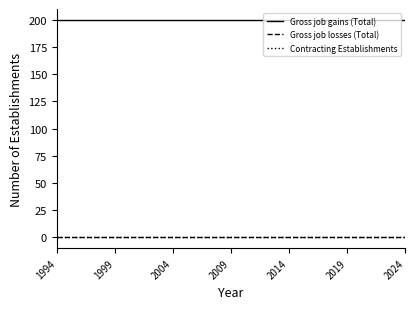

At how many categories does at least one series exceed 126?

31